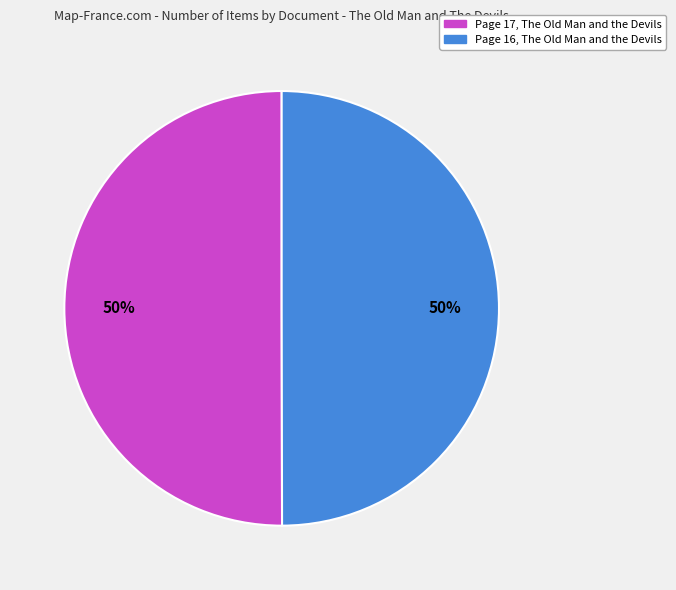

What is the ratio of the value at Page 17, The Old Man and the Devils to the value at Page 16, The Old Man and the Devils?

1.0